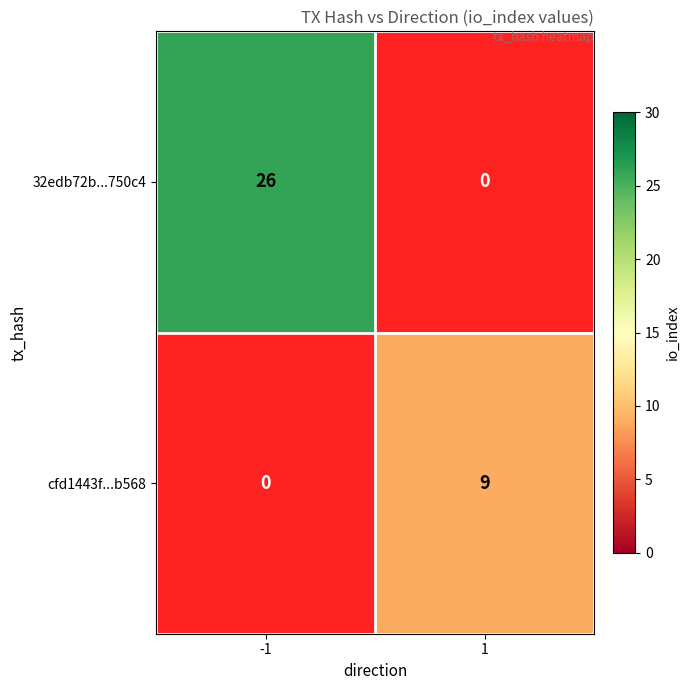

The value of cfd1443f...b568 at 1 is 5.7. True or false?

False